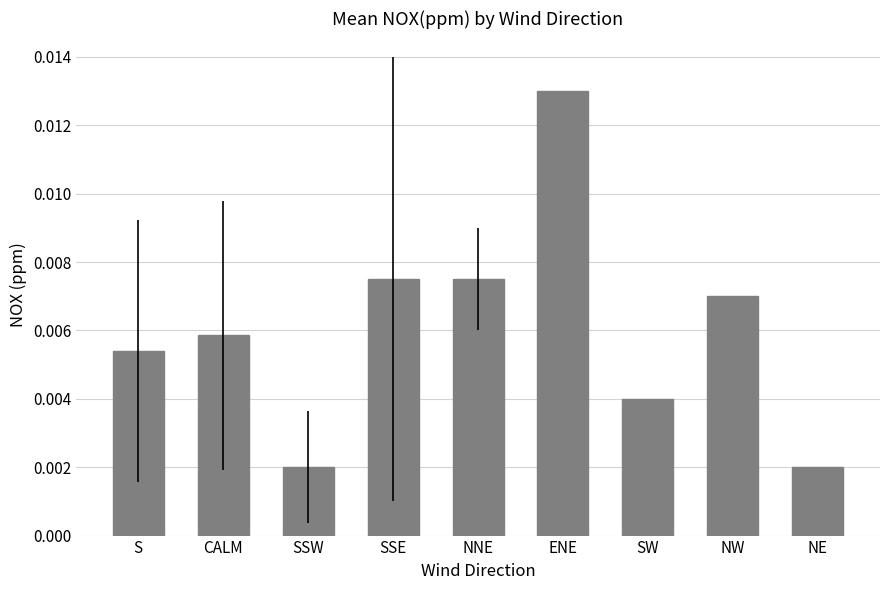

What is the label of the 1st bar from the left?

S